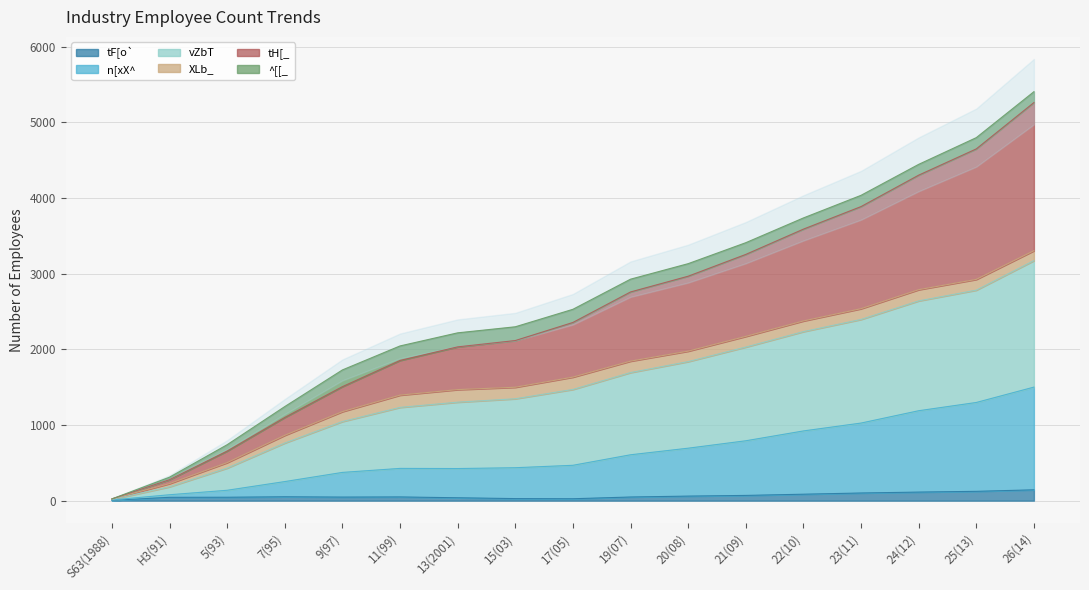

How many lines are shown in the chart?

4